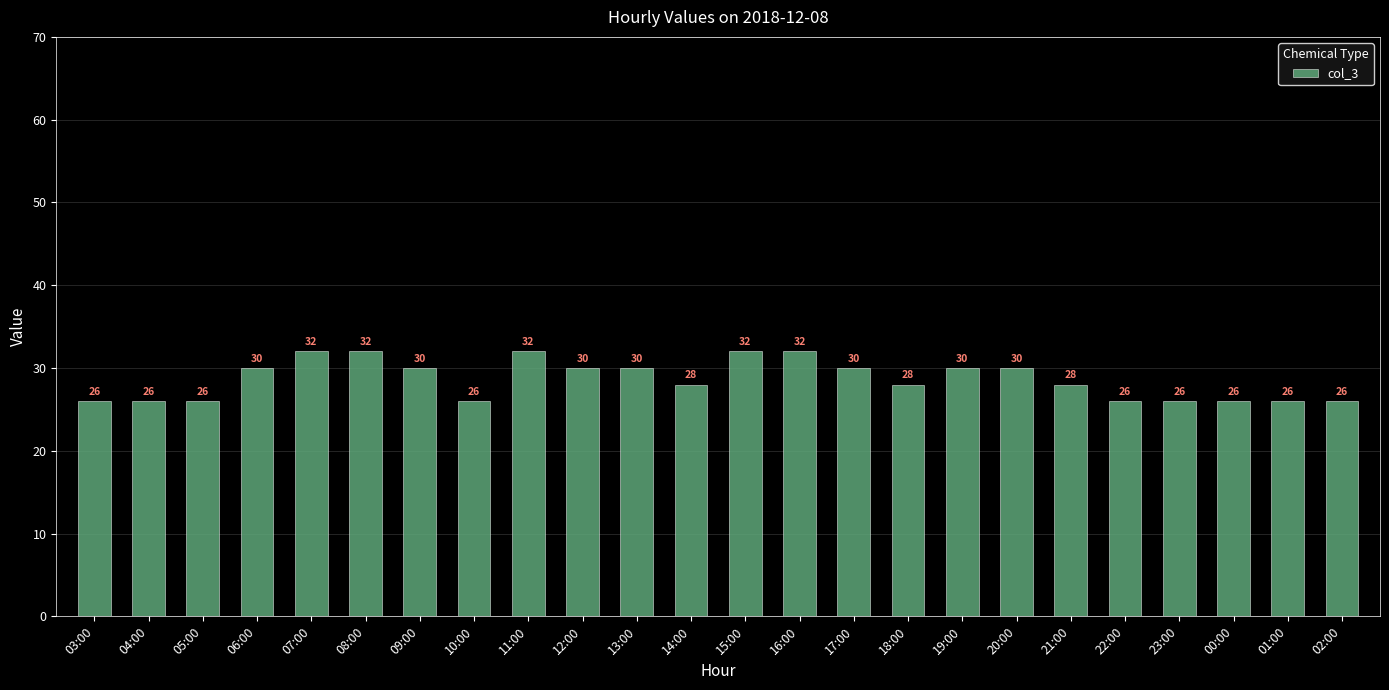

Does the chart contain any negative values?

No